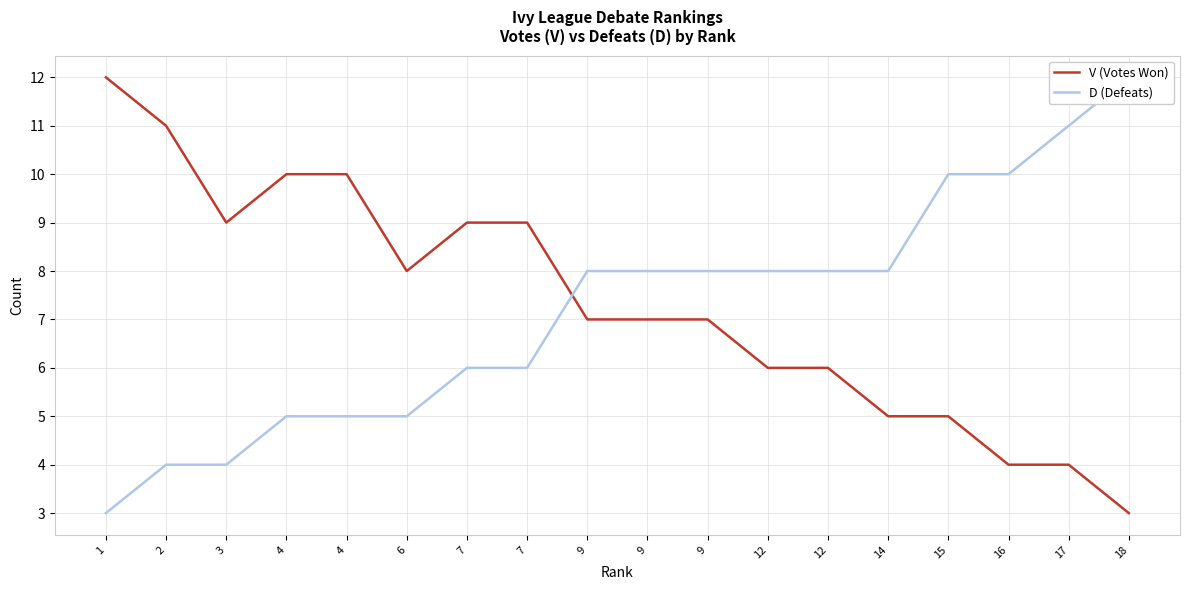

What are all the series names shown in the legend?

V (Votes Won), D (Defeats)